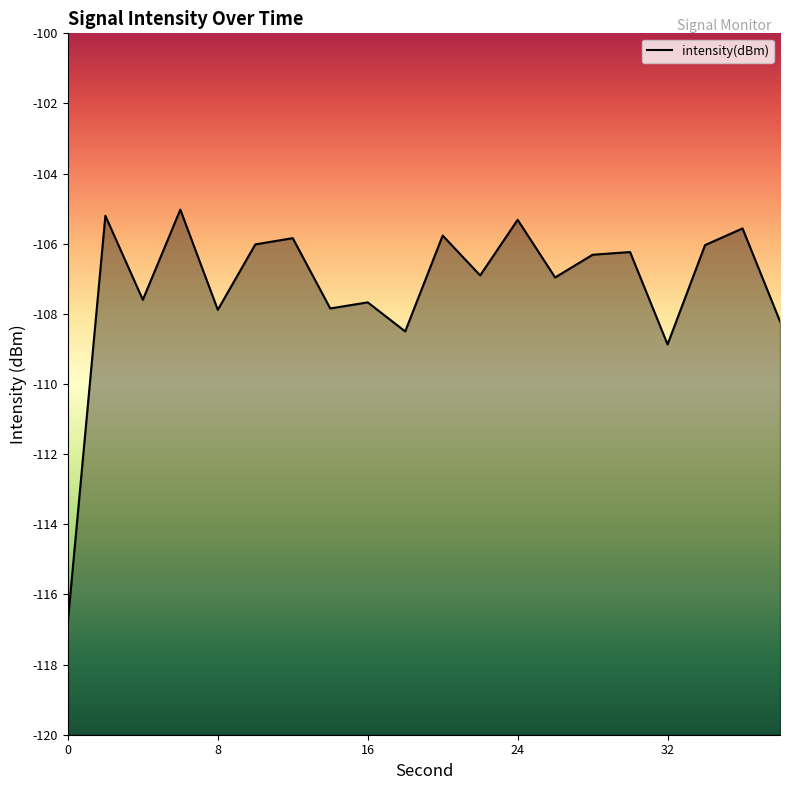

How many distinct data groups are displayed?

1